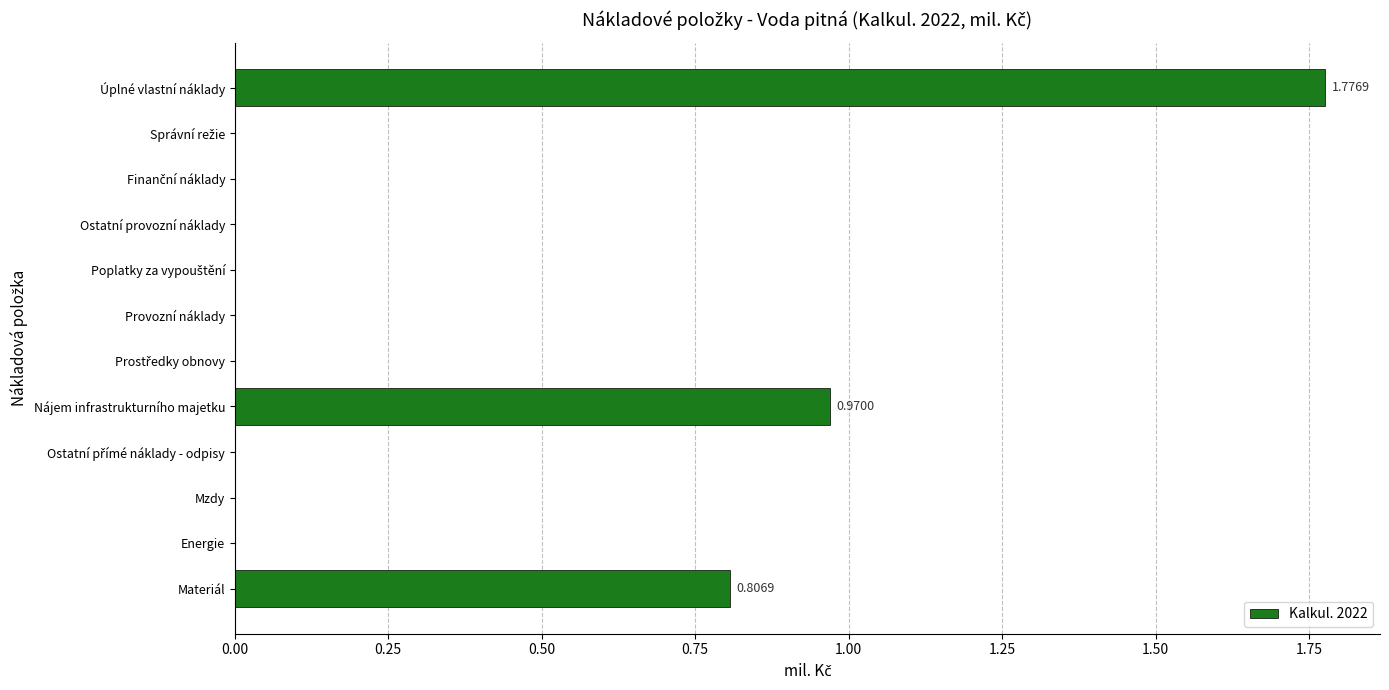

What is the change in value from Materiál to Ostatní provozní náklady?

-0.8